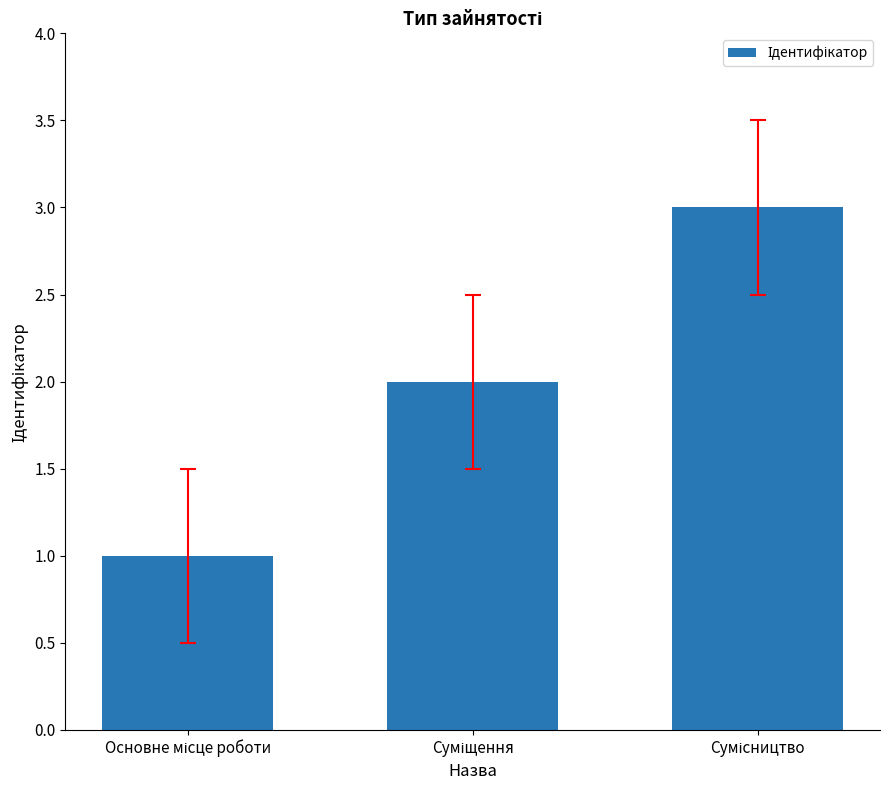

What is the value of the 1st bar from the left?

1